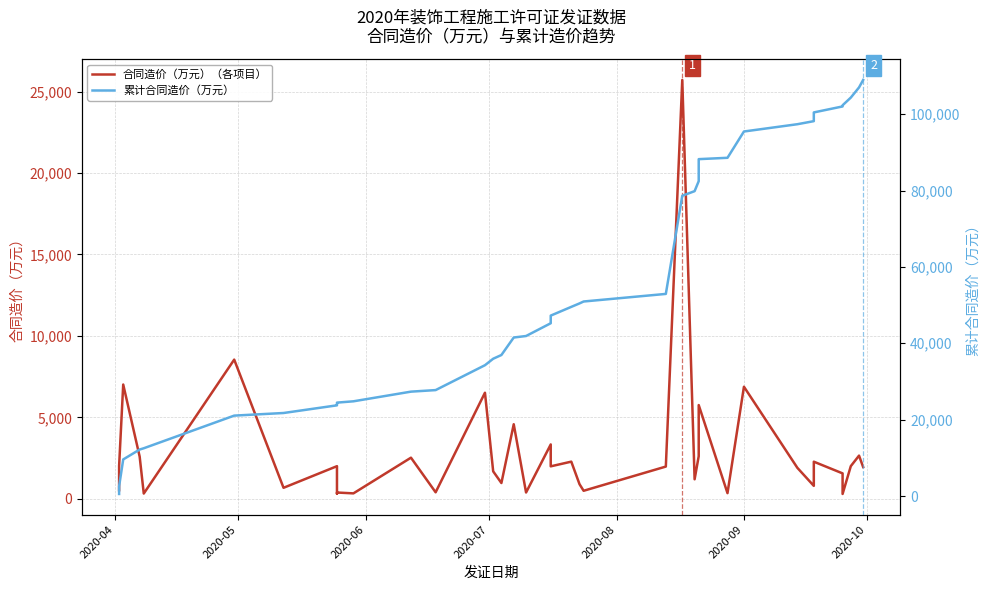

The 合同造价（万元）（各项目） series shows 3494 at 23. True or false?

False